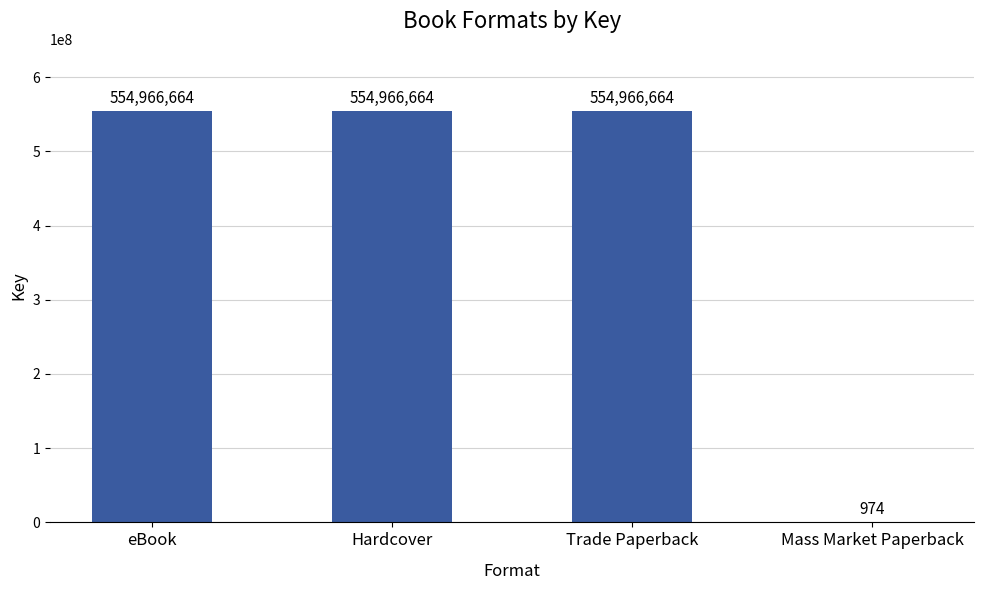

What is the greatest value displayed?

554966664